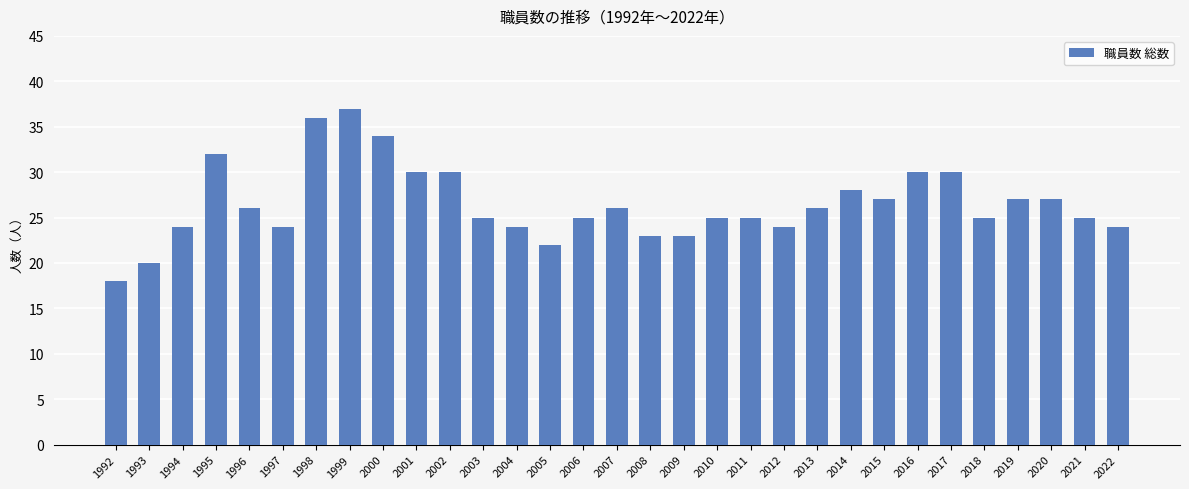

What is the sum of the values at 2000 and 2014?

62